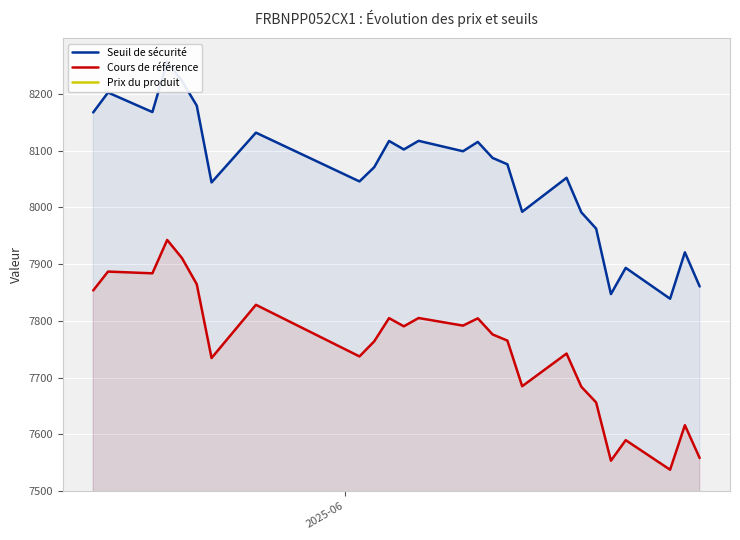

What is the maximum value for Cours de référence?

7942.4